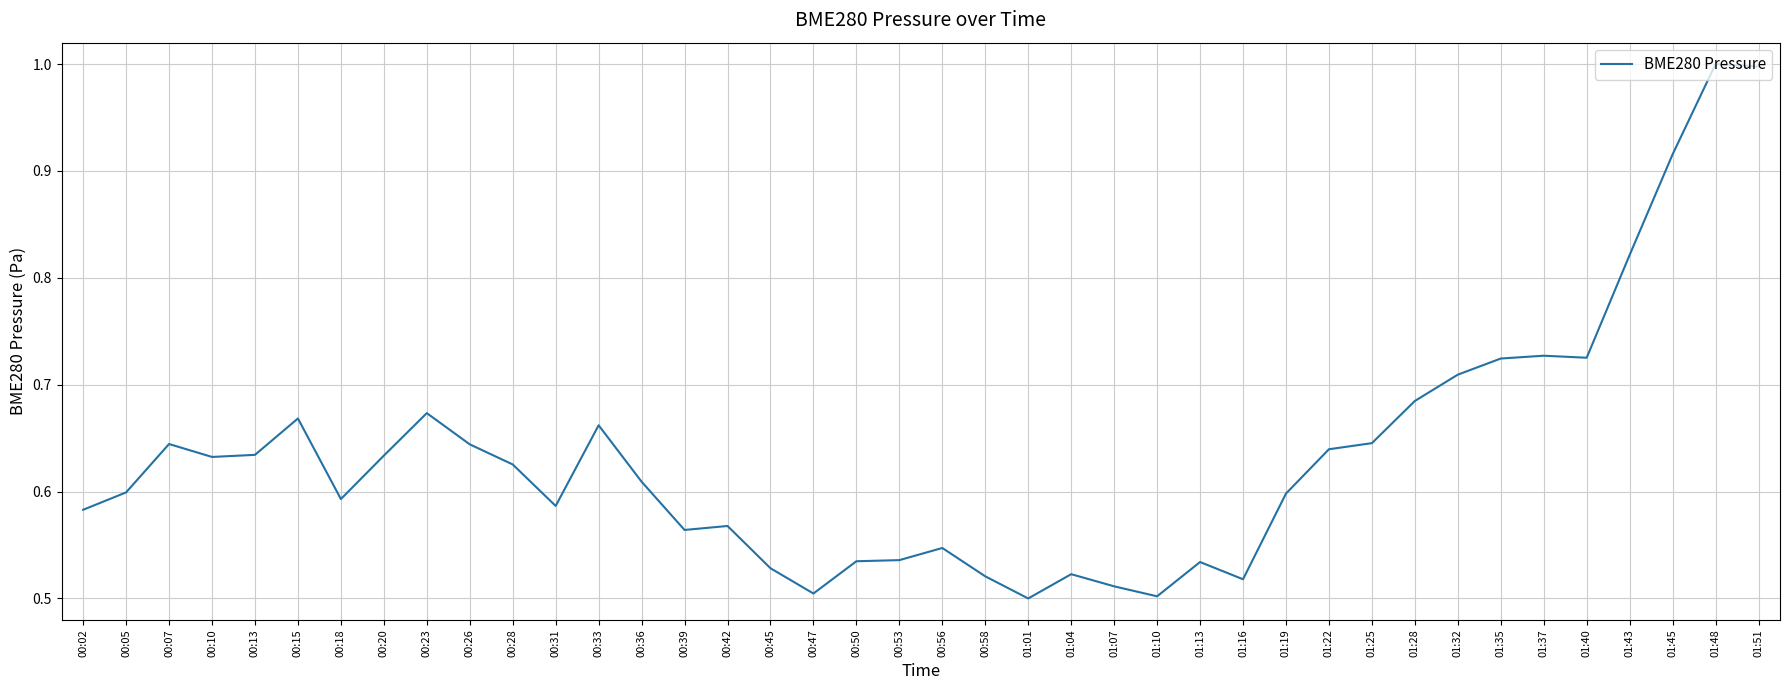

What position from the right is 00:13?

36